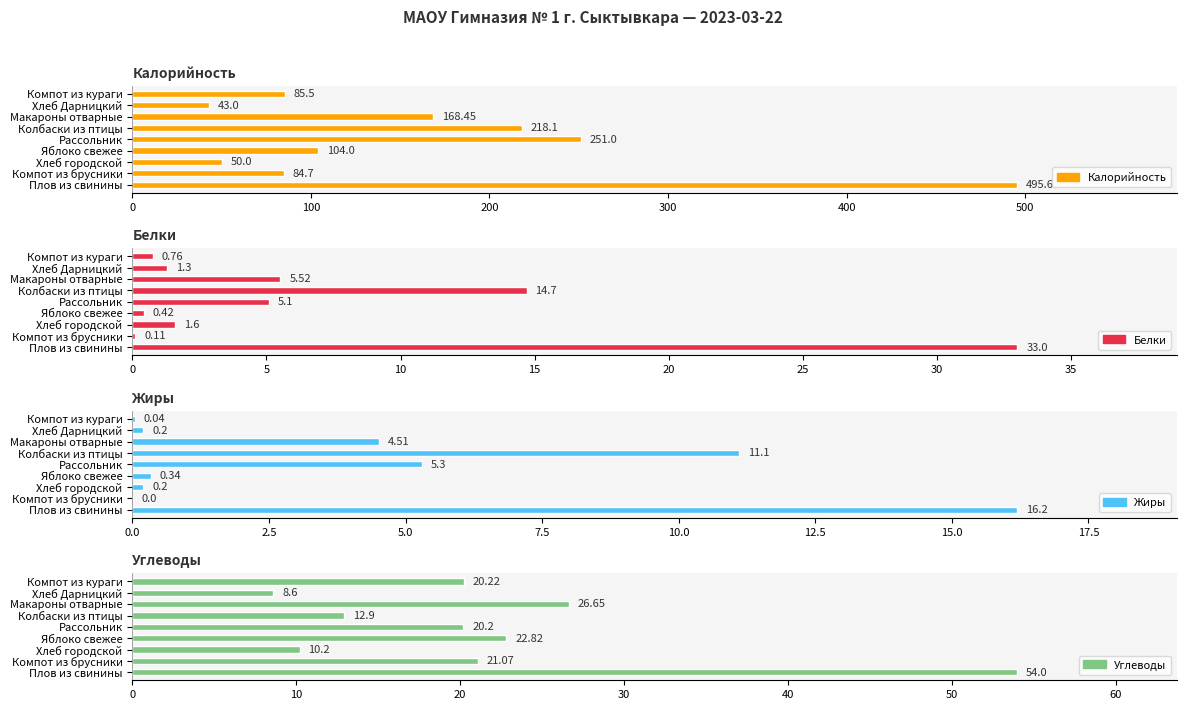

What is the average value of the Калорийность series?

166.7